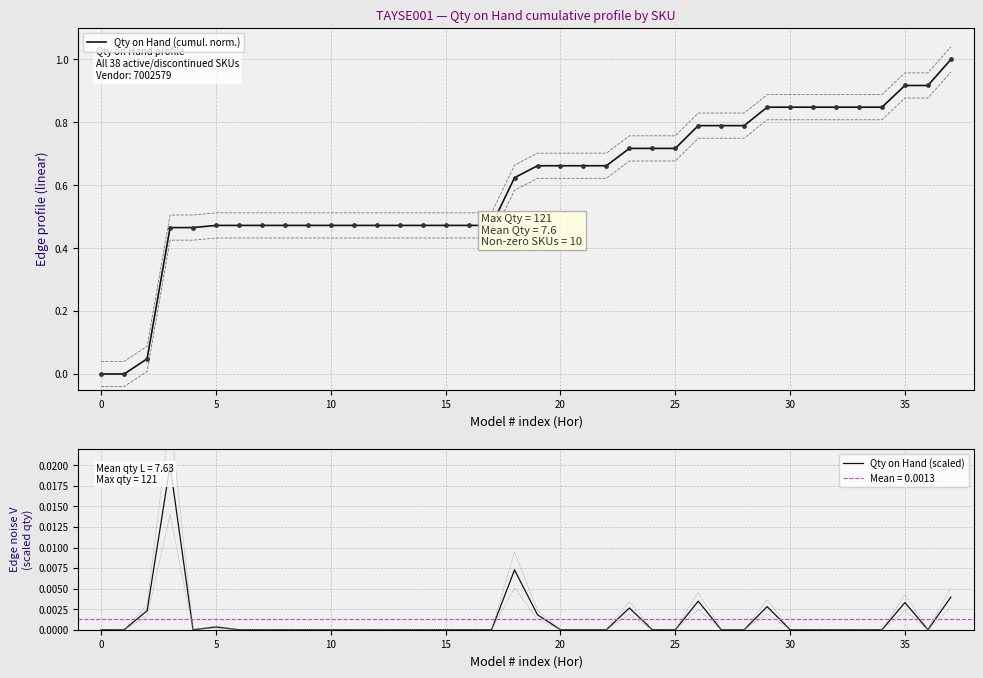

At which category is the sum across all series the highest?

37